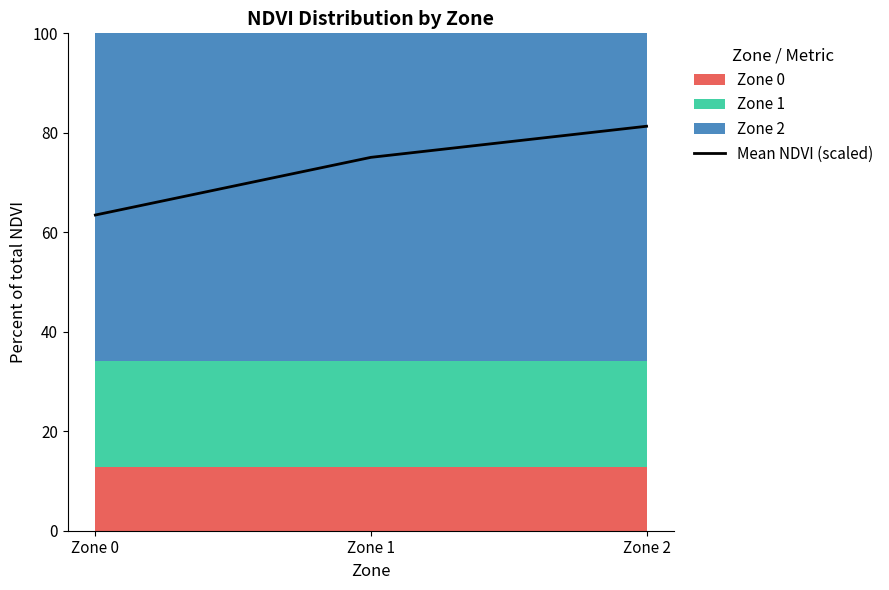

What is the value of the 3rd point from the left?

81.3